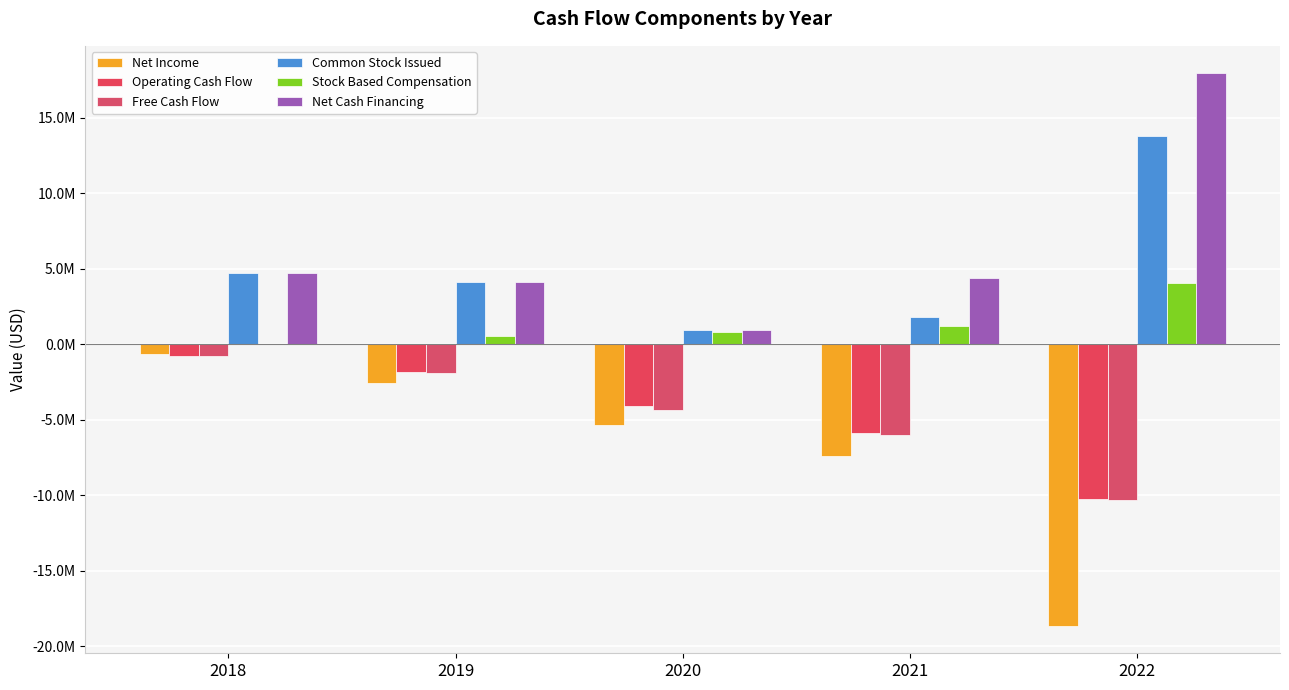

What are all the series names shown in the legend?

Net Income, Operating Cash Flow, Free Cash Flow, Common Stock Issued, Stock Based Compensation, Net Cash Financing